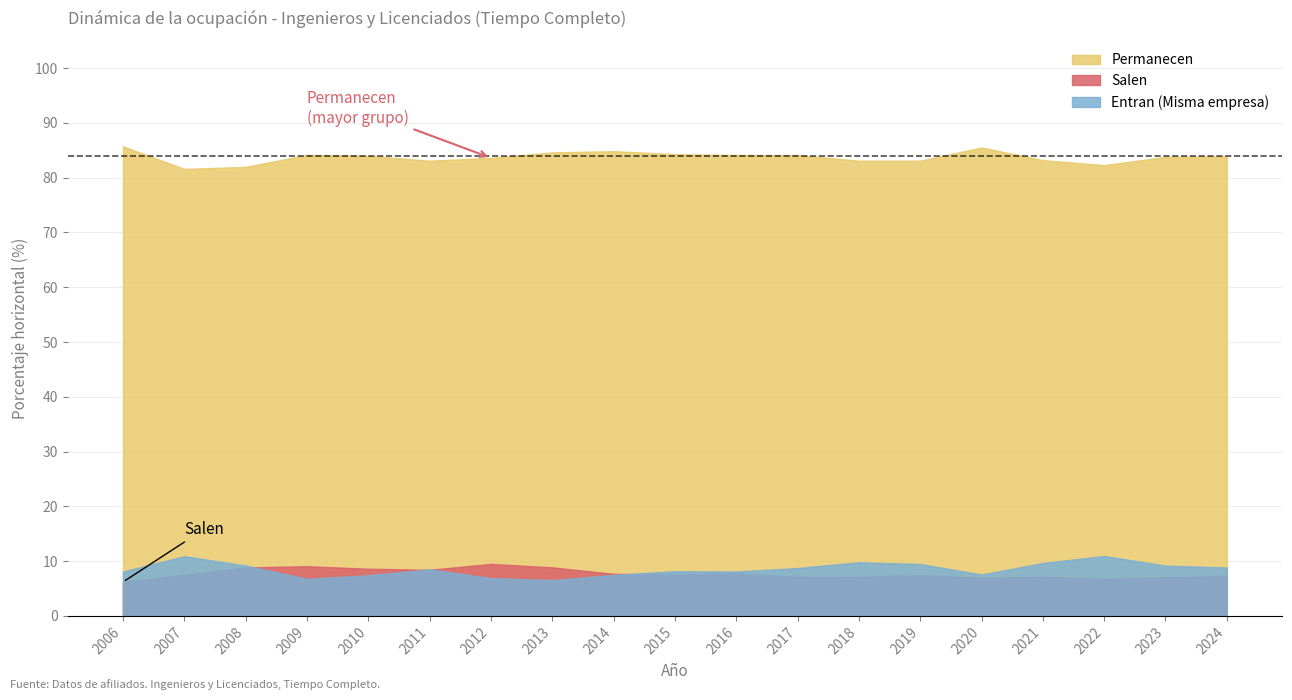

Rank the series by their maximum value, from highest to lowest.

Permanecen, Entran (Misma empresa), Salen